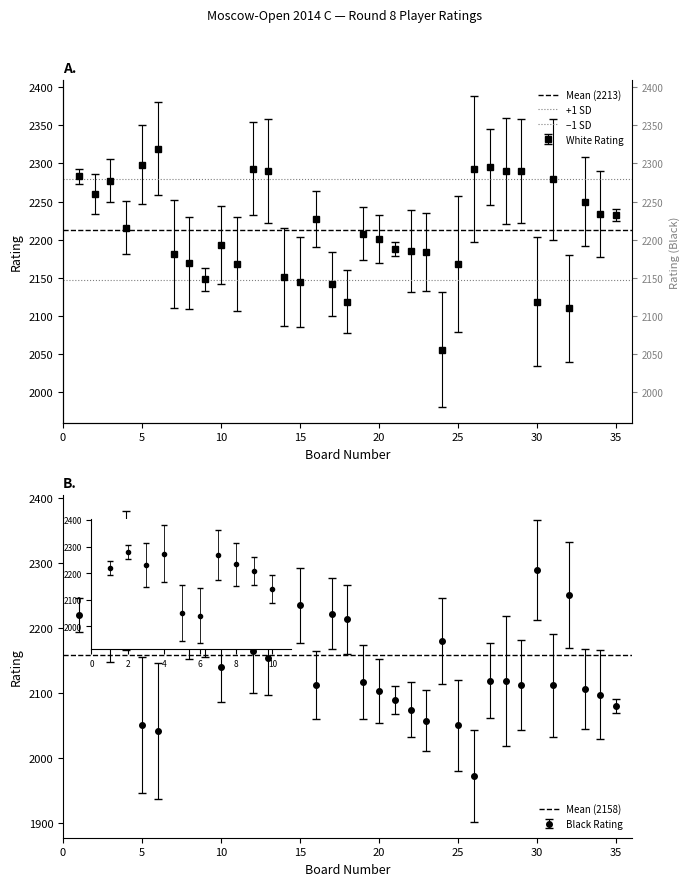

Is it true that −1 SD equals 3706.2 at 0?

False